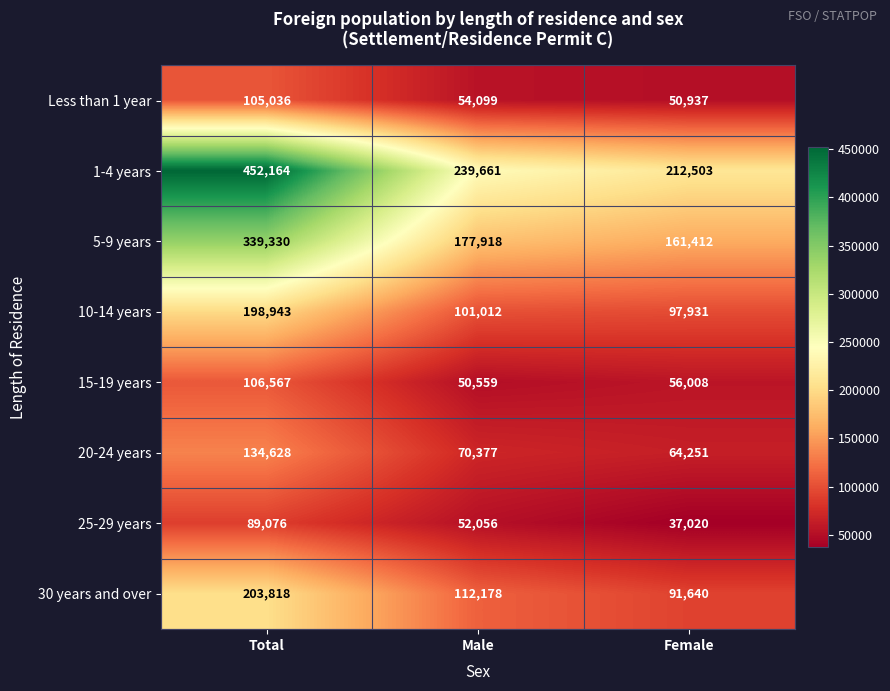

Is it true that 25-29 years equals 52056 at Male?

True